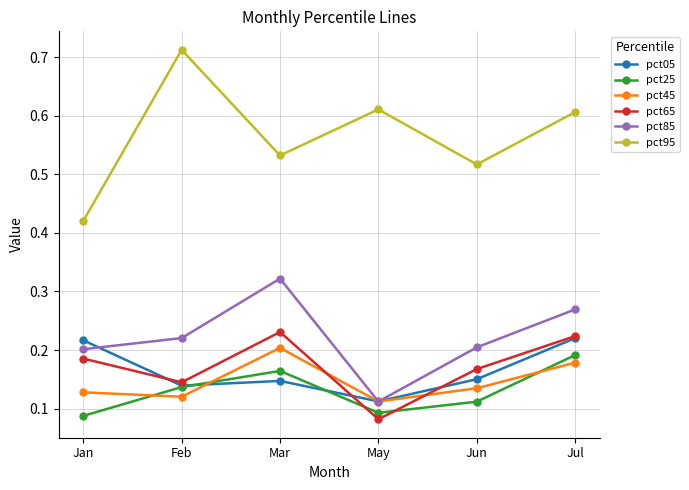

What are all the series names shown in the legend?

pct05, pct25, pct45, pct65, pct85, pct95